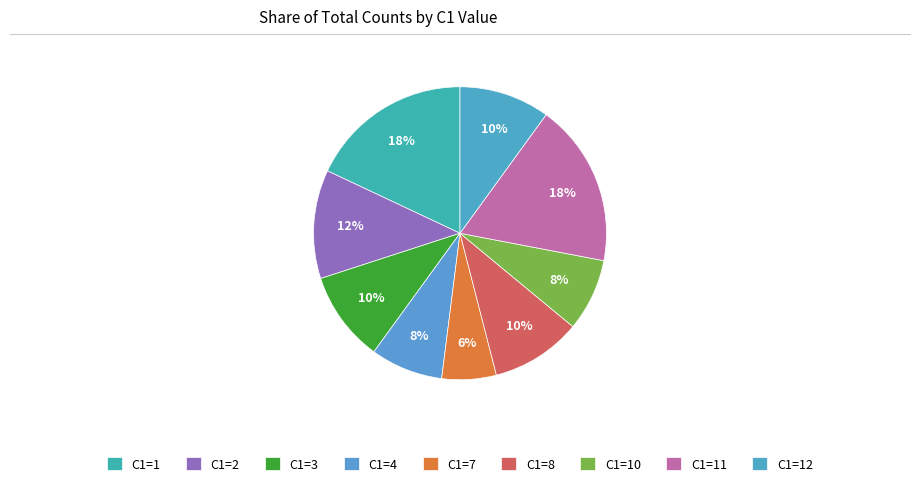

Is C1=10 the majority of the pie?

No